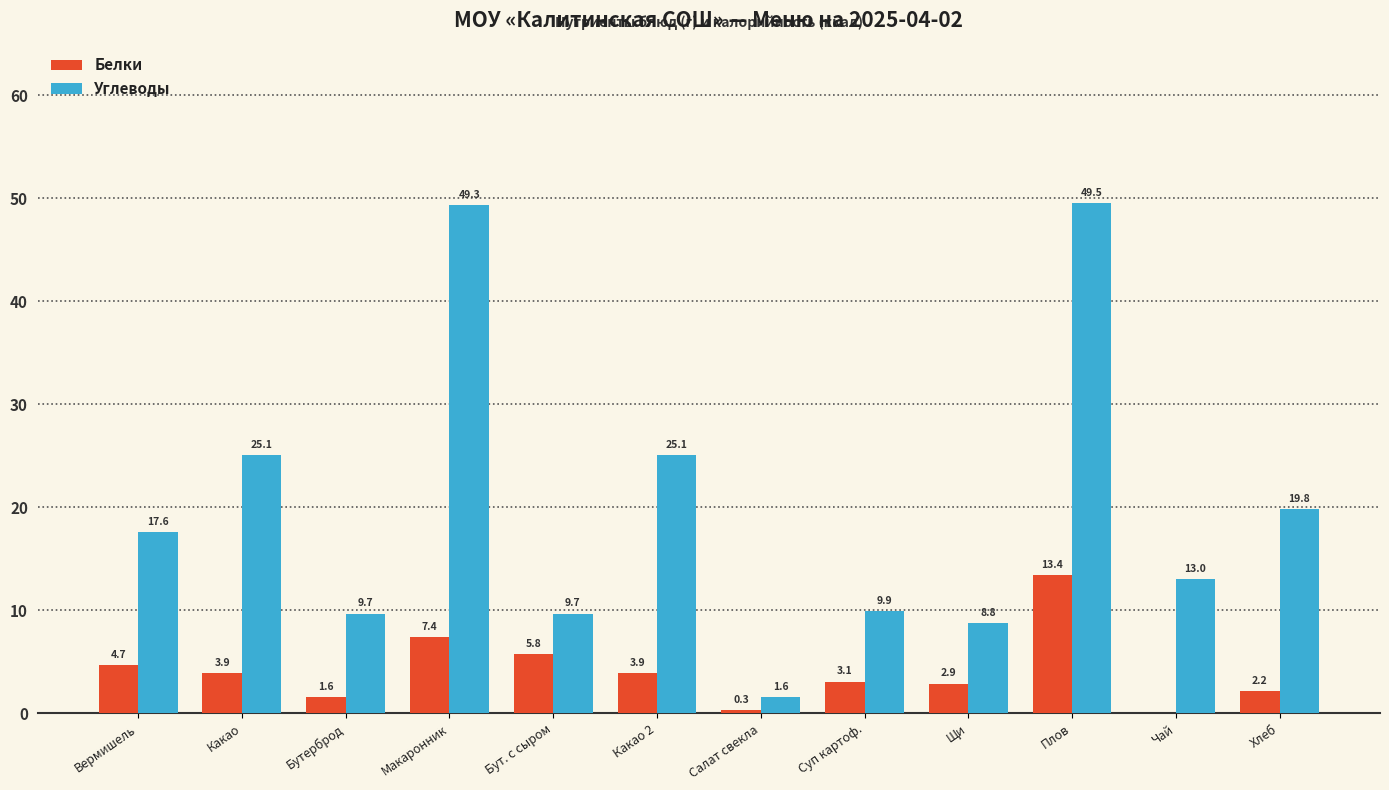

Which series has the widest spread of values?

Углеводы